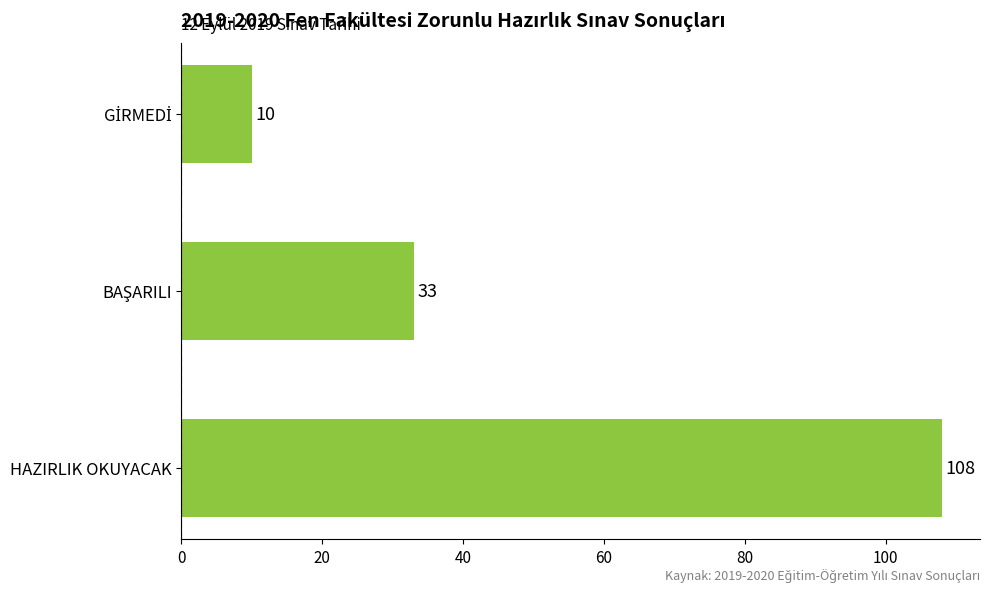

What is the smallest value displayed?

10